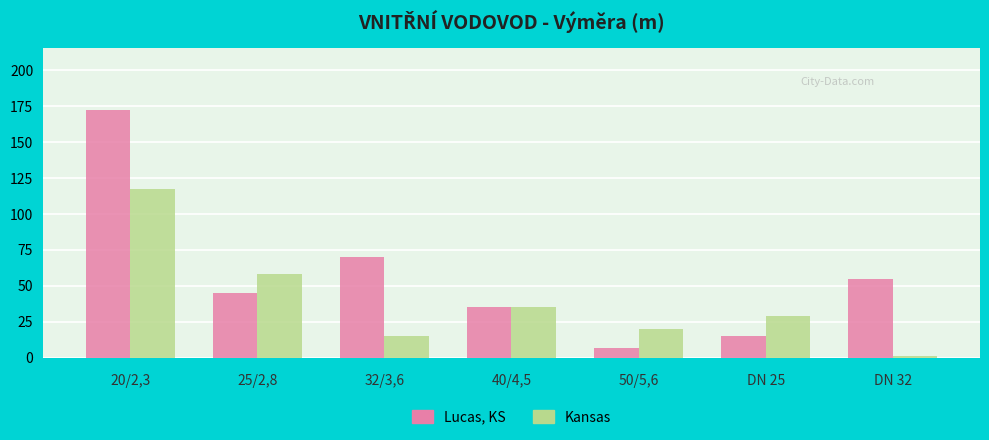

Reading left to right, extract all data points from this chart.

Lucas, KS: 20/2,3=172	25/2,8=45	32/3,6=70	40/4,5=35	50/5,6=7	DN 25=15	DN 32=55
Kansas: 20/2,3=117	25/2,8=58	32/3,6=15	40/4,5=35	50/5,6=20	DN 25=29	DN 32=1